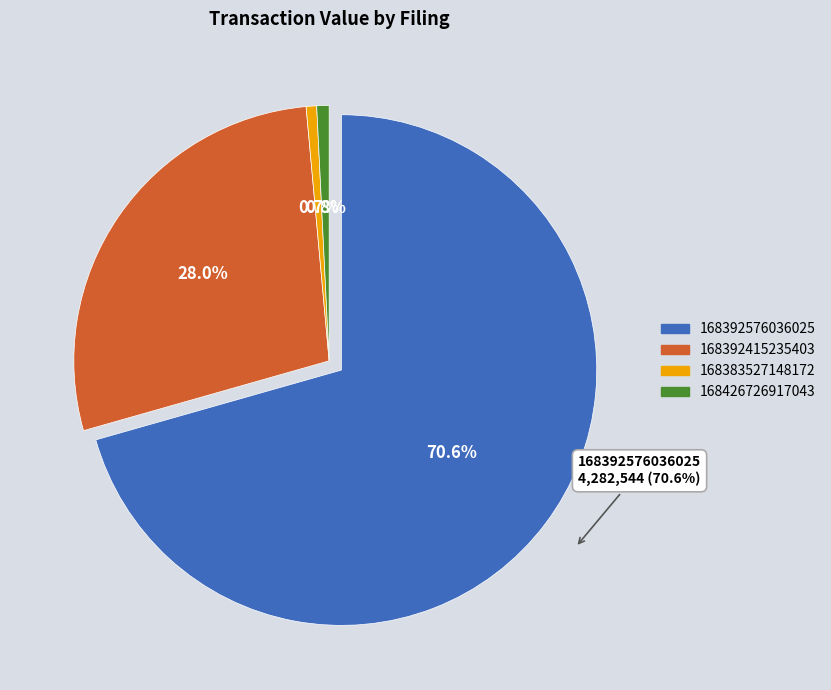

To the nearest percent, what is the average slice percentage?

25%